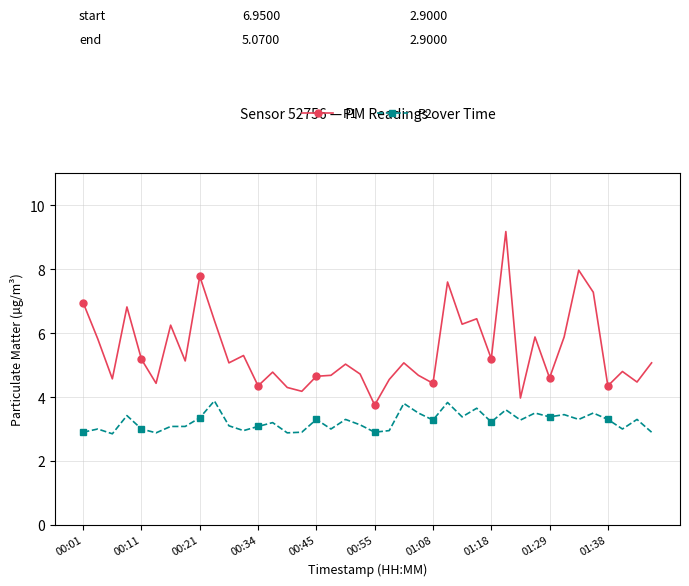

True or false: P1 and P2 cross at least once.

False